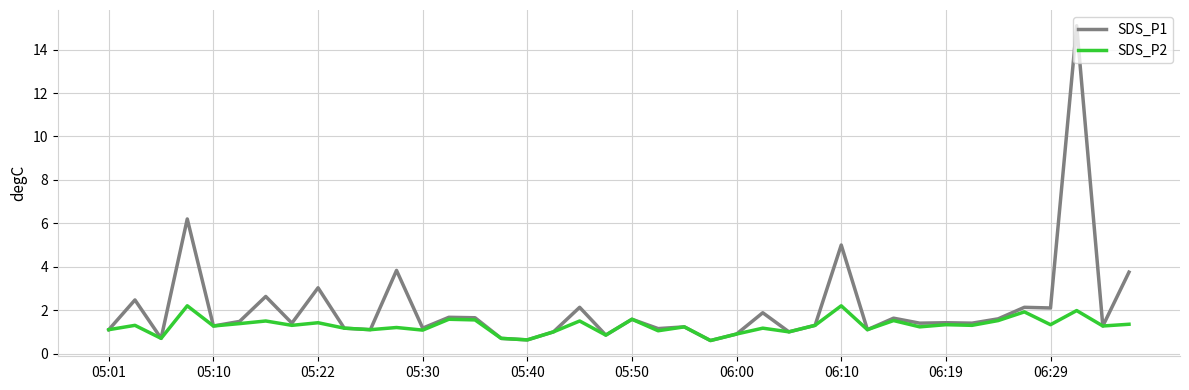

What is the maximum value shown in the chart?

15.1